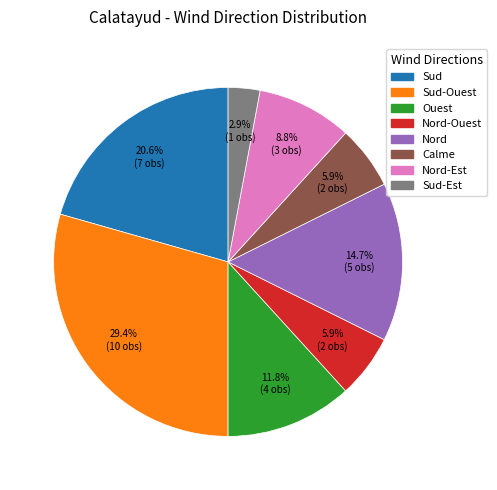

Is there any slice that represents more than half of the pie?

No